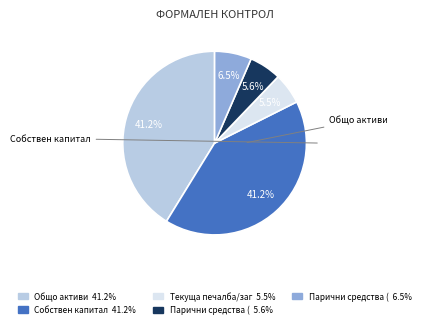

Does any single category account for the majority?

No